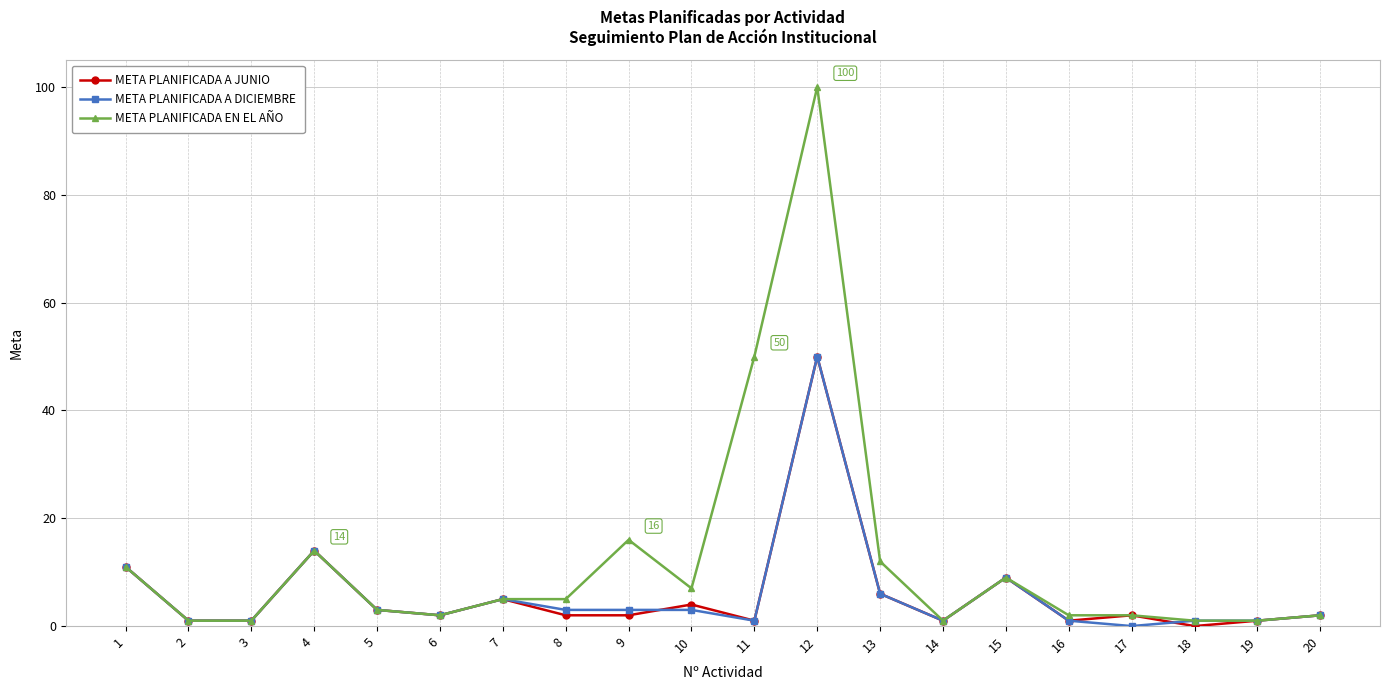

True or false: META PLANIFICADA A JUNIO has more than 1 points higher than both neighbors.

True